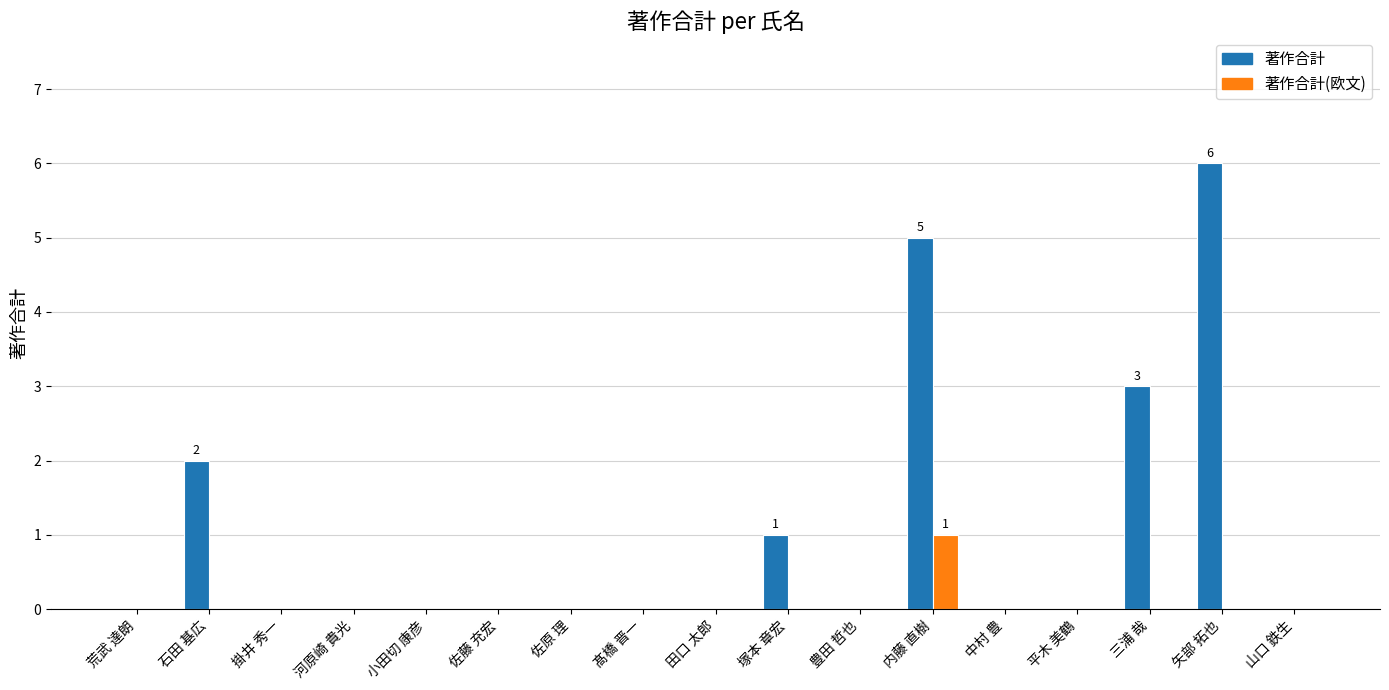

What is the spread (max minus min) of values at 矢部 拓也?

6